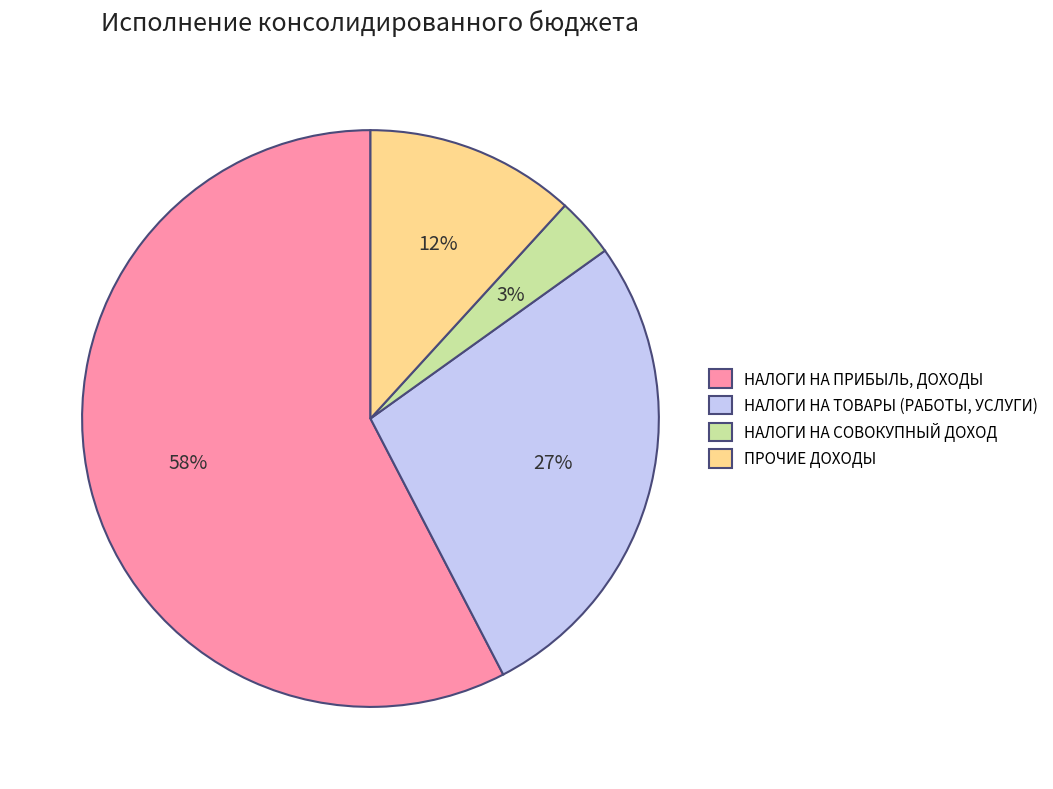

Is there any slice that represents more than half of the pie?

Yes